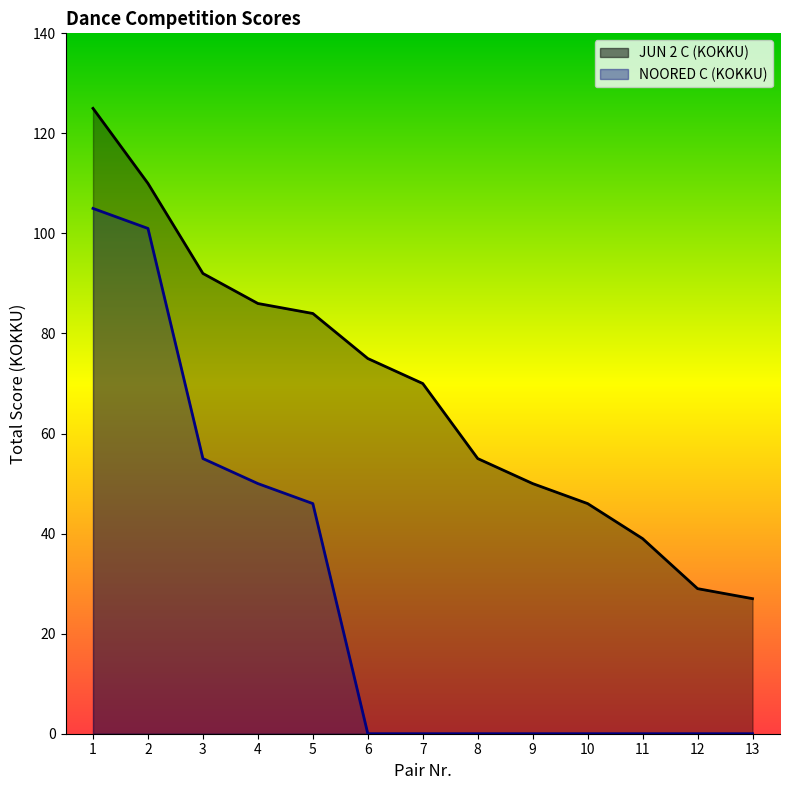

True or false: JUN 2 C (KOKKU) has more than 2 points higher than both neighbors.

False